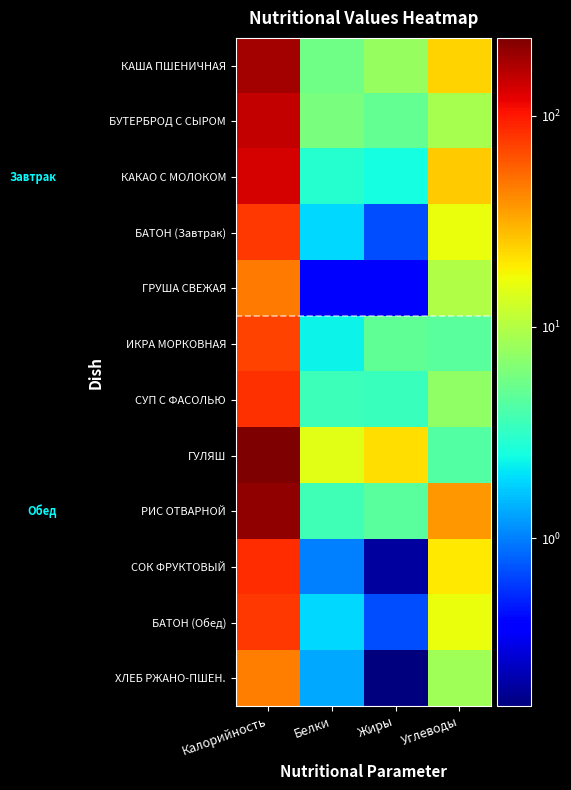

How many data points does each series have?

4